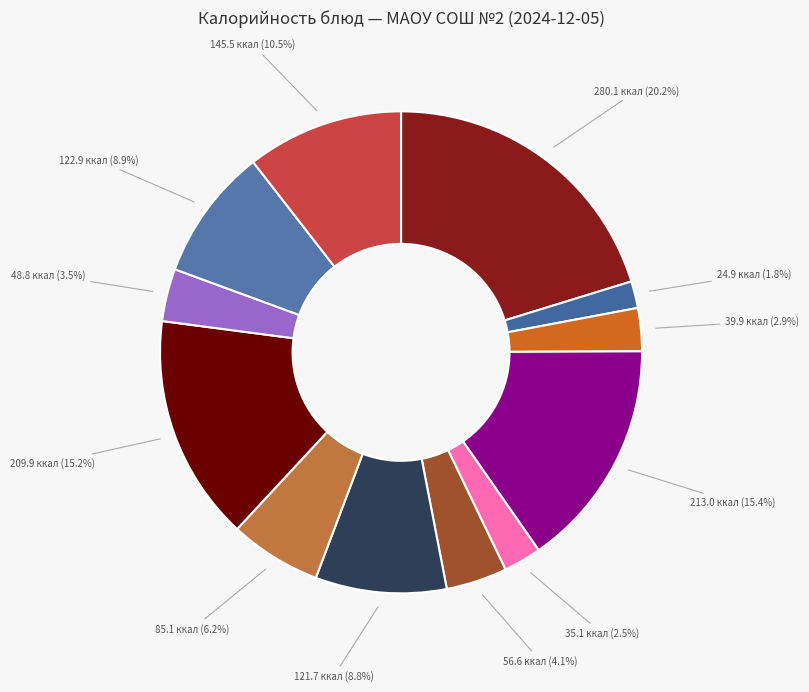

How many segments does this pie chart have?

12